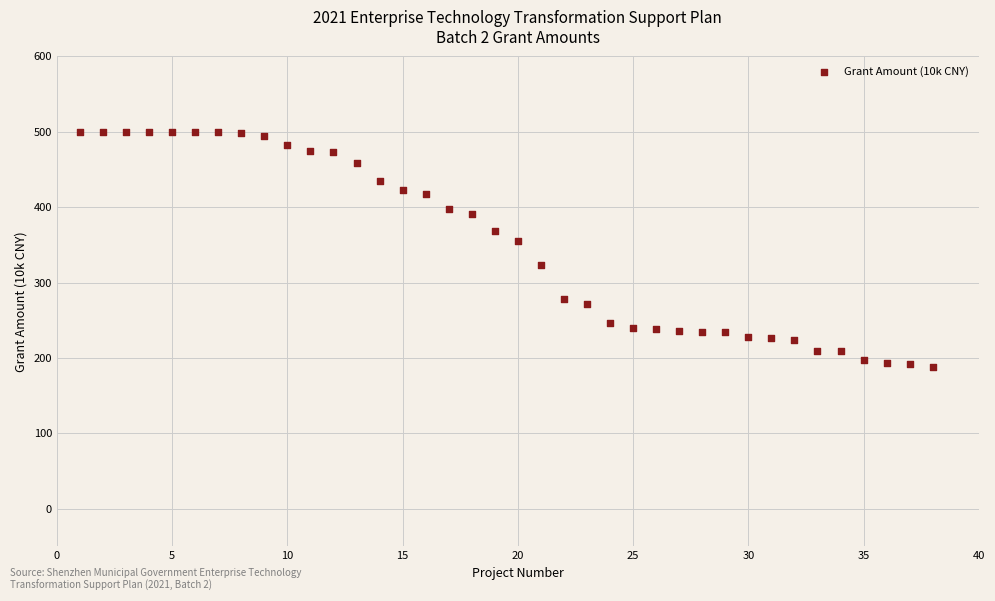

What Y value in the scatter plot is closest to 344?

355